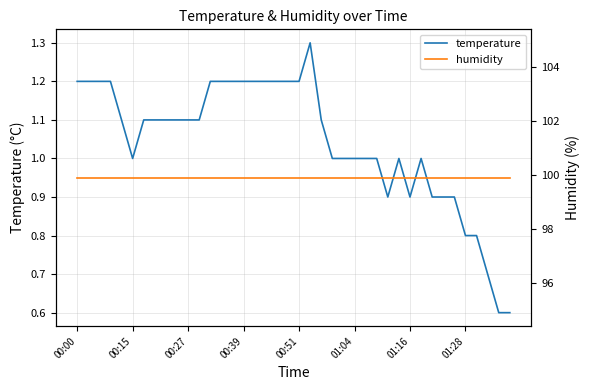

Is it true that temperature equals 0.5 at 01:16?

False